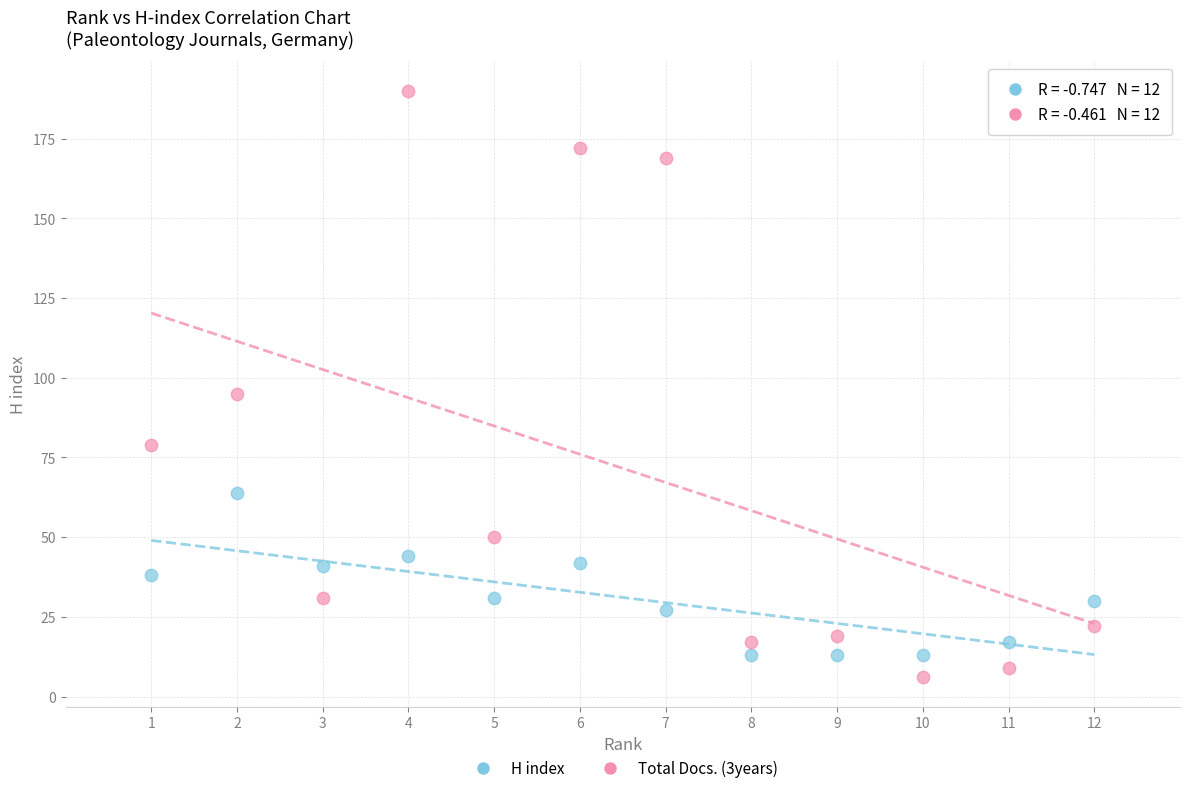

In the Total Docs. (3years) series, what Y value is closest to 98?

95